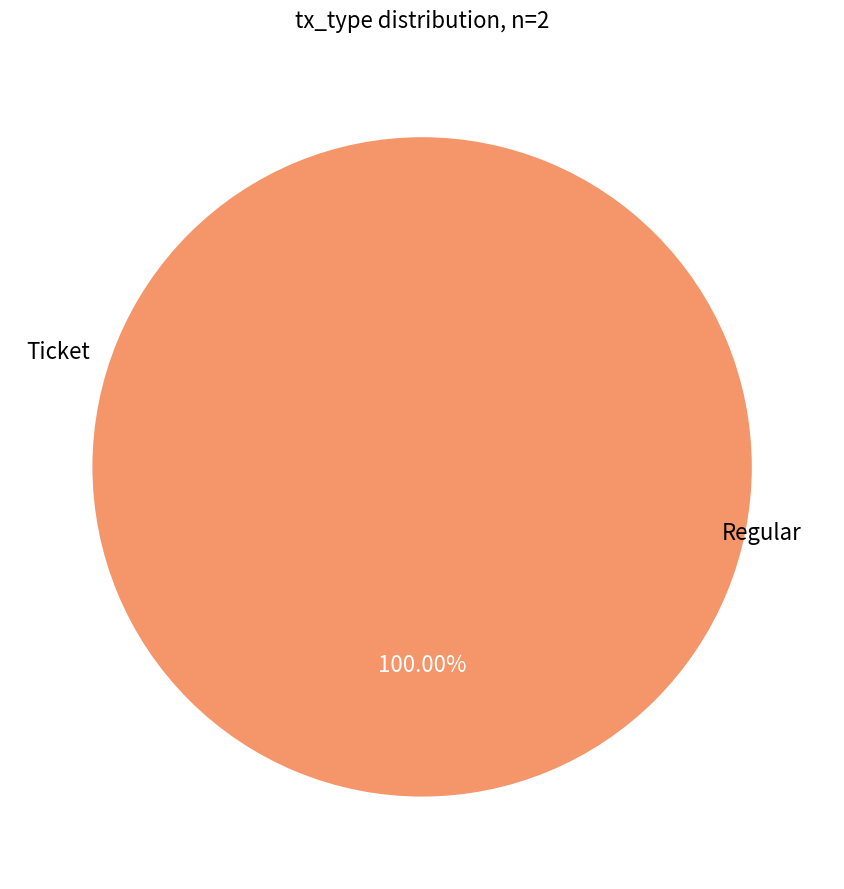

Which category has the smallest portion of the pie?

Ticket